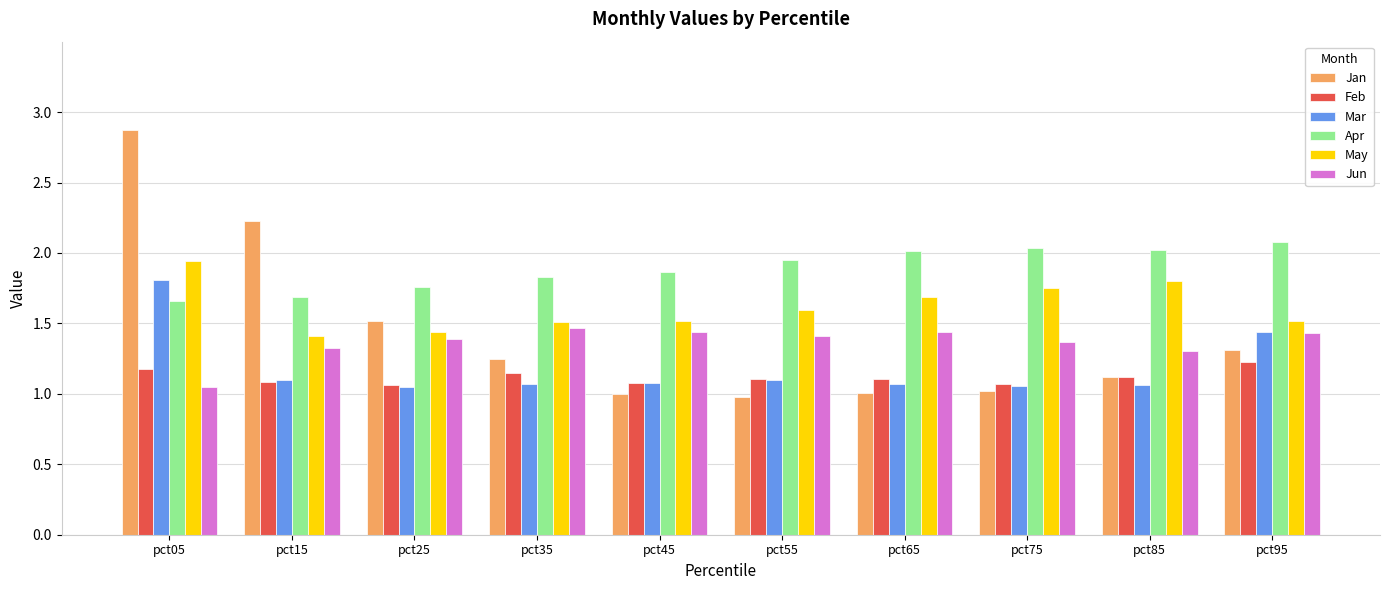

What is the difference between the maximum and minimum values in the Jun series?

0.4